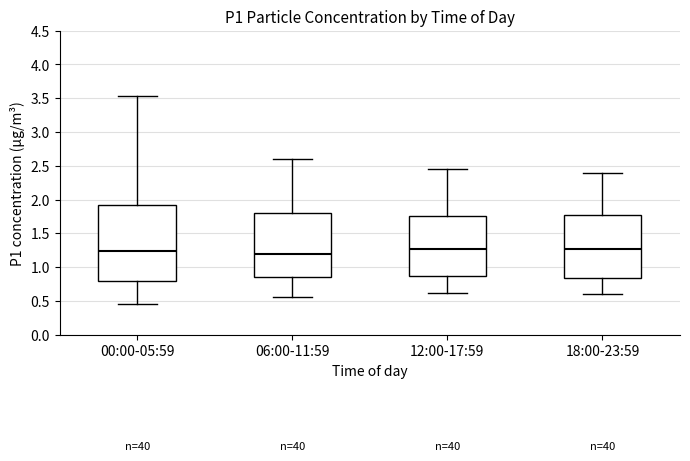

Reading left to right, transcribe this box plot: for each box, give where its median line is, the range the box spans, and where its two whiskers end, as read against the y-axis. The values are not printed on the chart, so give them approximately, as read against the axis.

00:00-05:59: median 1.25, box 0.80 to 1.90, whiskers 0.45 to 3.55
06:00-11:59: median 1.20, box 0.85 to 1.80, whiskers 0.55 to 2.60
12:00-17:59: median 1.30, box 0.85 to 1.75, whiskers 0.60 to 2.45
18:00-23:59: median 1.30, box 0.85 to 1.80, whiskers 0.60 to 2.40